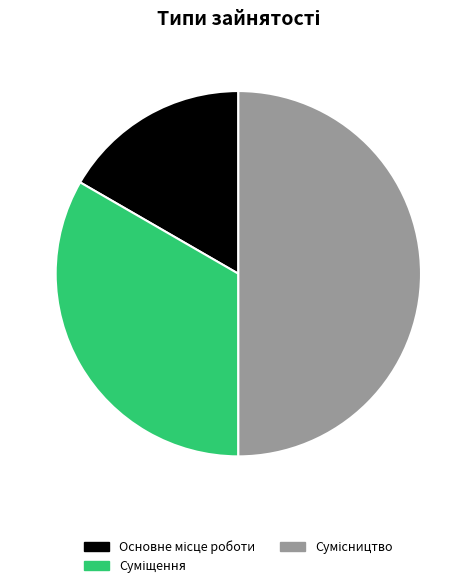

Which has a higher value, Сумісництво or Основне місце роботи?

Сумісництво